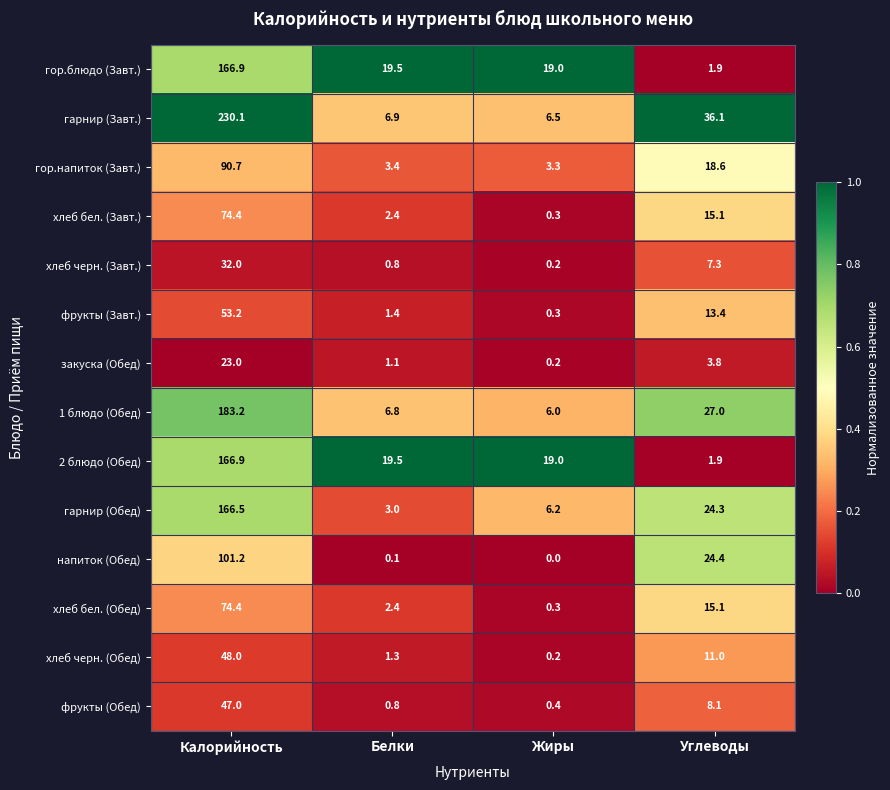

True or false: гарнир (Завт.) has a value of 85.2 at Калорийность.

False